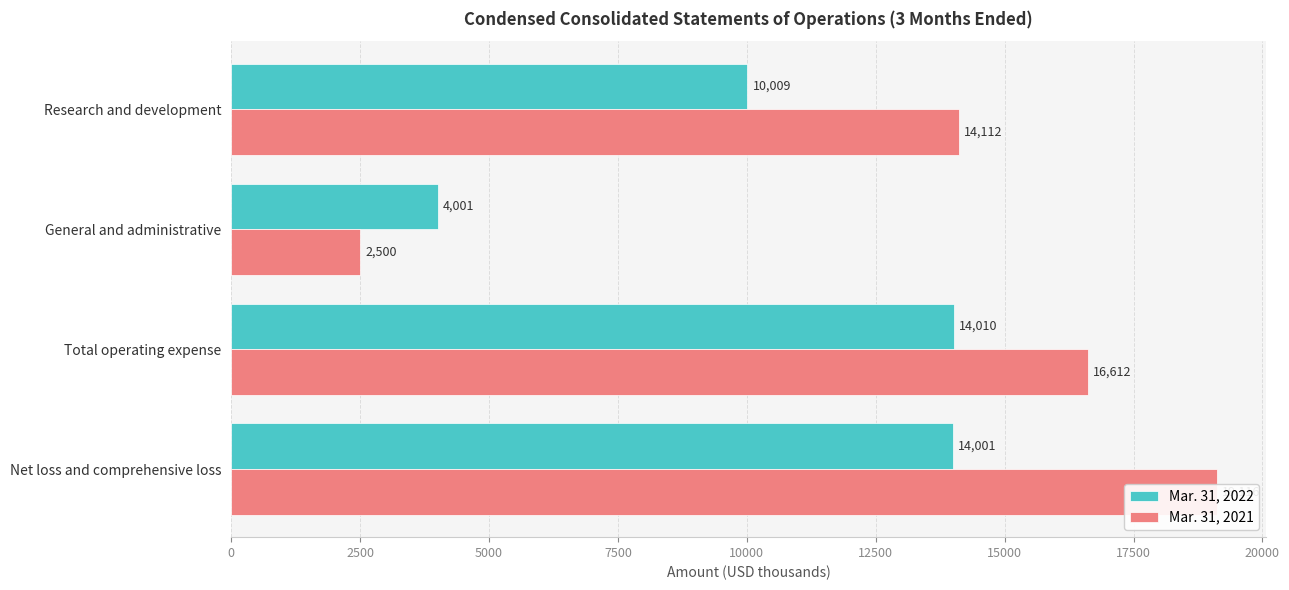

What is the value of the Mar. 31, 2022 bar at the 3rd from the left?

14010